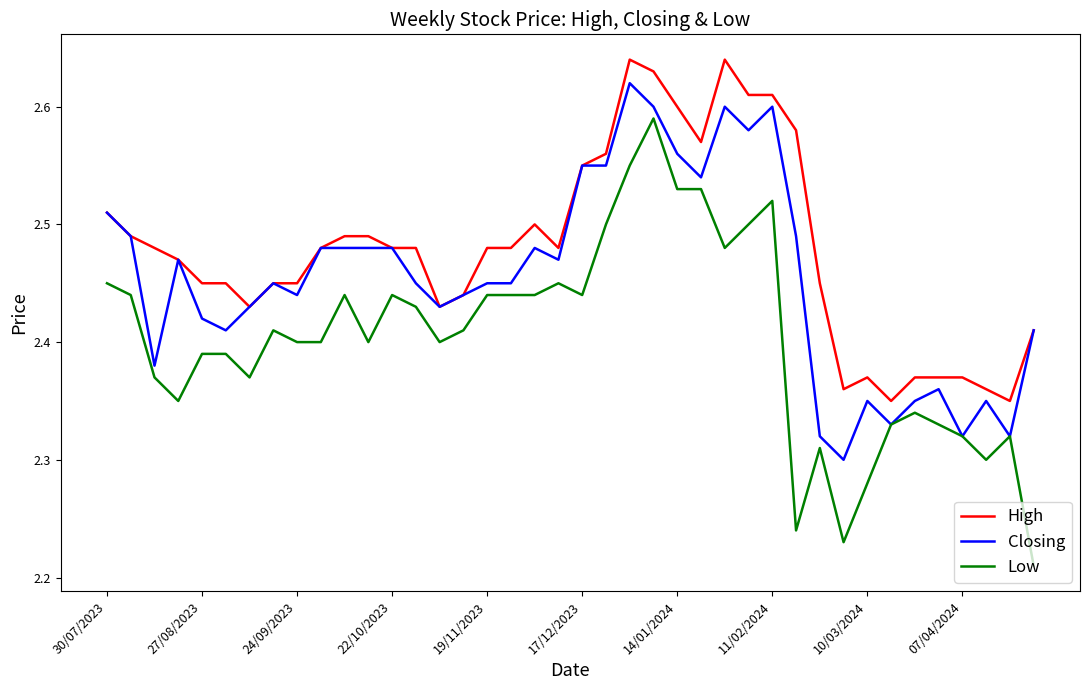

True or false: Low and High intersect in this chart.

False